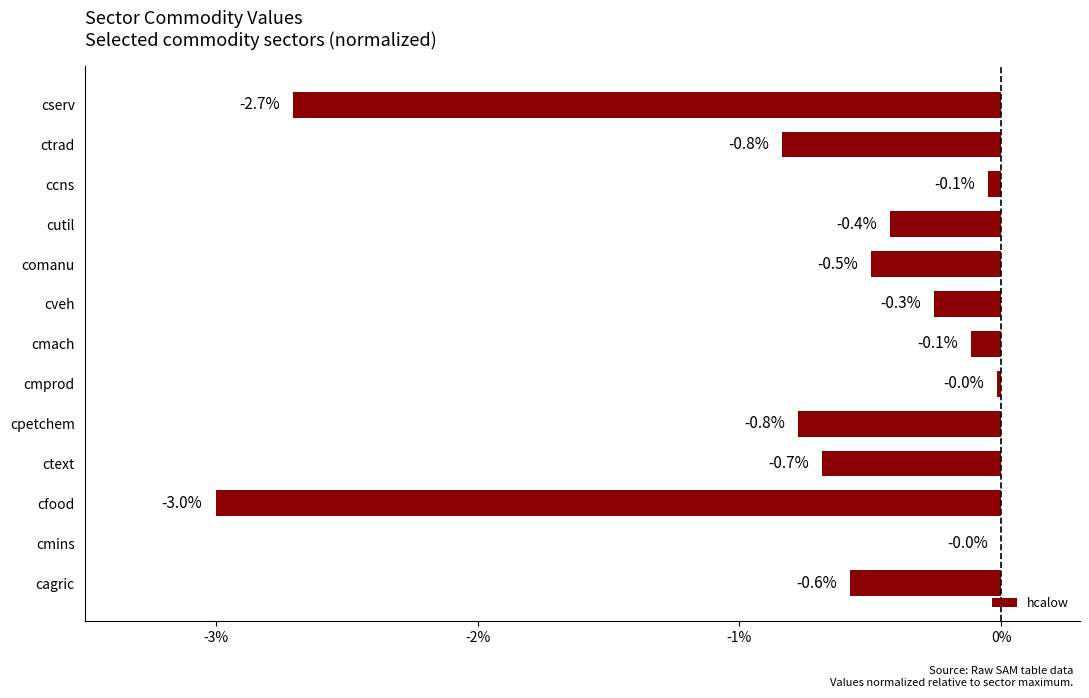

Read the value at cutil.

-0.4